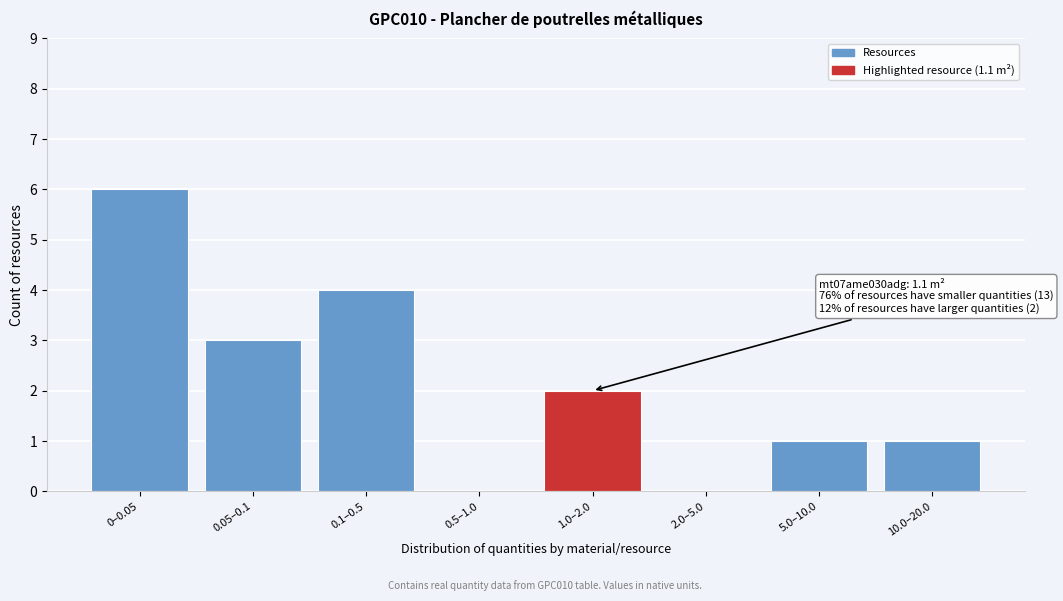

Reading left to right, what are all the values shown in this chart?

0–0.05=6	0.05–0.1=3	0.1–0.5=4	0.5–1.0=0	1.0–2.0=2	2.0–5.0=0	5.0–10.0=1	10.0–20.0=1